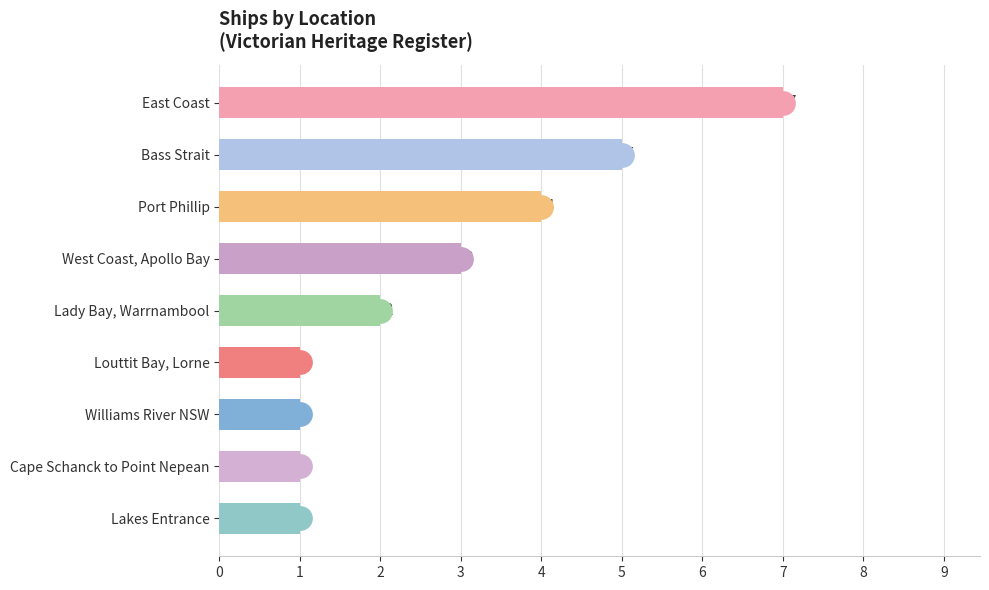

Count the values in the range 1 to 4.

7